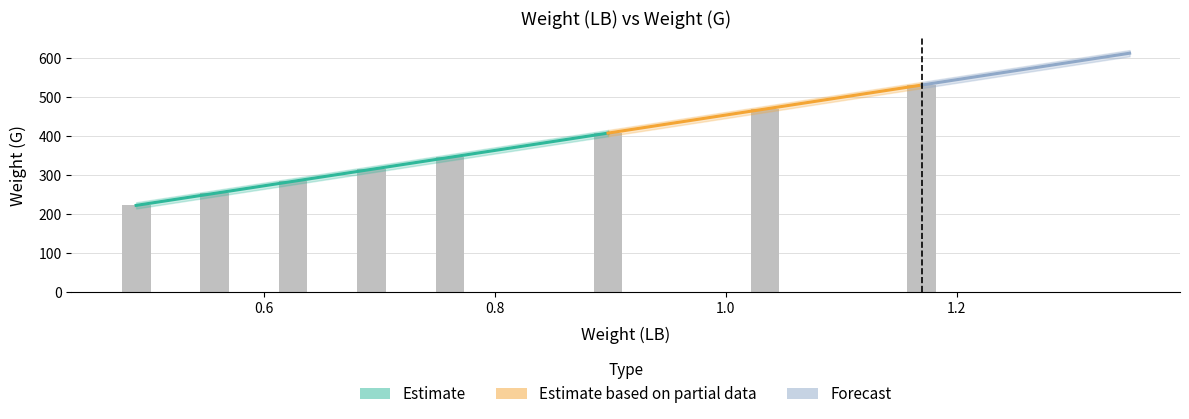

How many categories are shown in the chart?

8